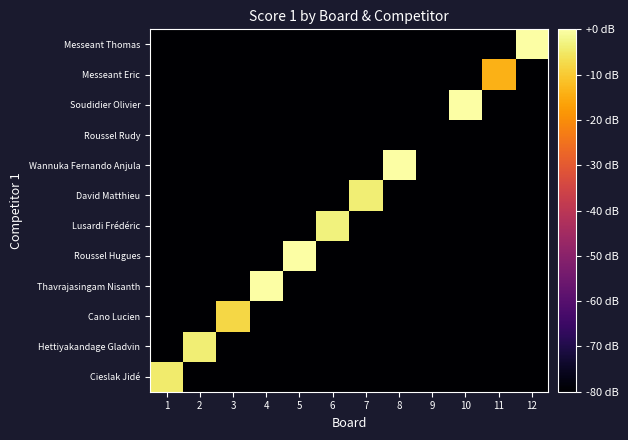

What is the total value across all series at 3?

-888.0